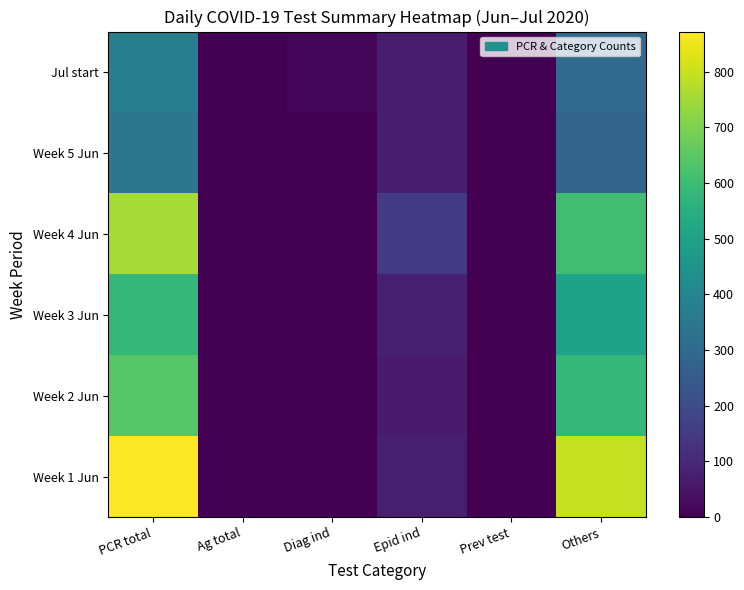

Reading left to right, extract all data points from this chart.

Week 1 Jun: PCR total=872	Ag total=0	Diag ind=1	Epid ind=74	Prev test=1	Others=796
Week 2 Jun: PCR total=643	Ag total=0	Diag ind=0	Epid ind=63	Prev test=0	Others=580
Week 3 Jun: PCR total=580	Ag total=0	Diag ind=1	Epid ind=78	Prev test=0	Others=501
Week 4 Jun: PCR total=753	Ag total=0	Diag ind=2	Epid ind=146	Prev test=1	Others=605
Week 5 Jun: PCR total=345	Ag total=0	Diag ind=1	Epid ind=68	Prev test=0	Others=276
Jul start: PCR total=373	Ag total=0	Diag ind=11	Epid ind=65	Prev test=0	Others=297